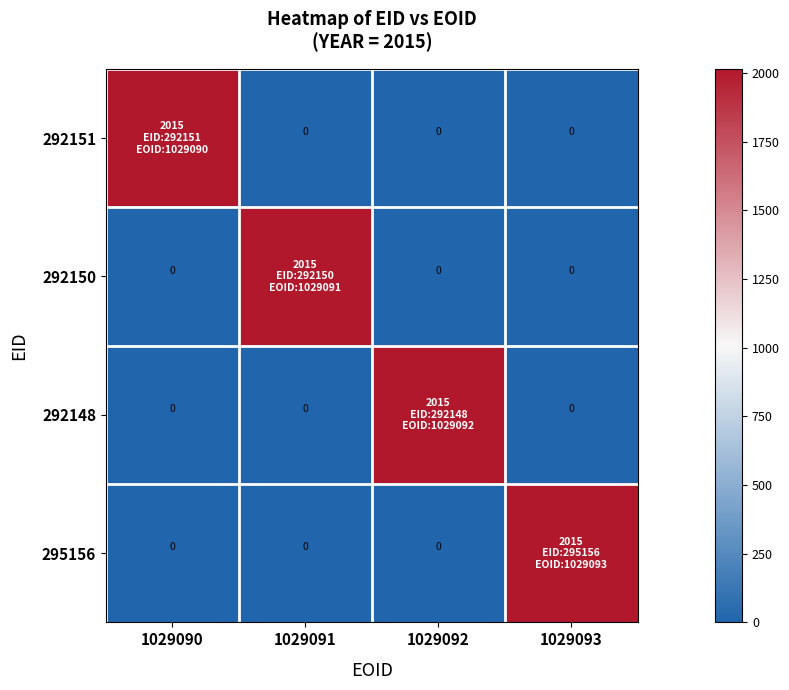

What is the greatest value displayed?

2015